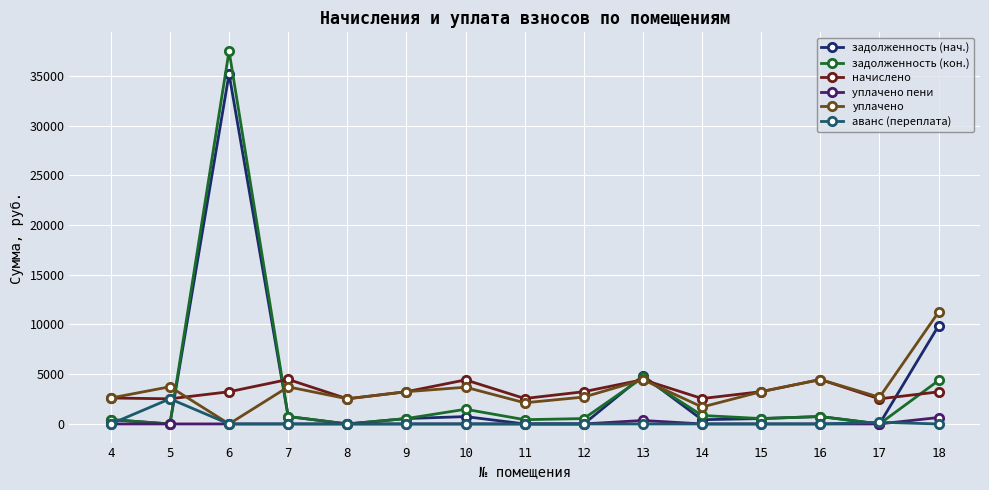

How many lines are shown in the chart?

6